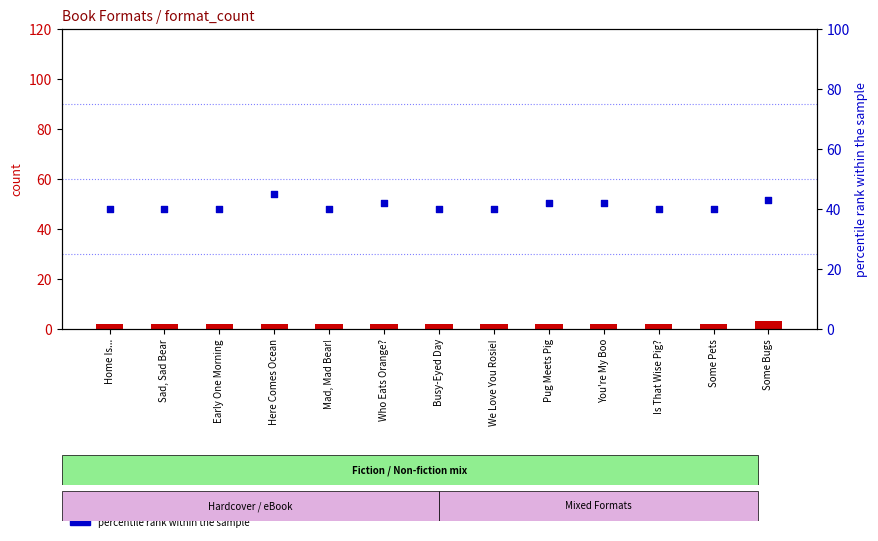

At how many categories does at least one series exceed 5?

13